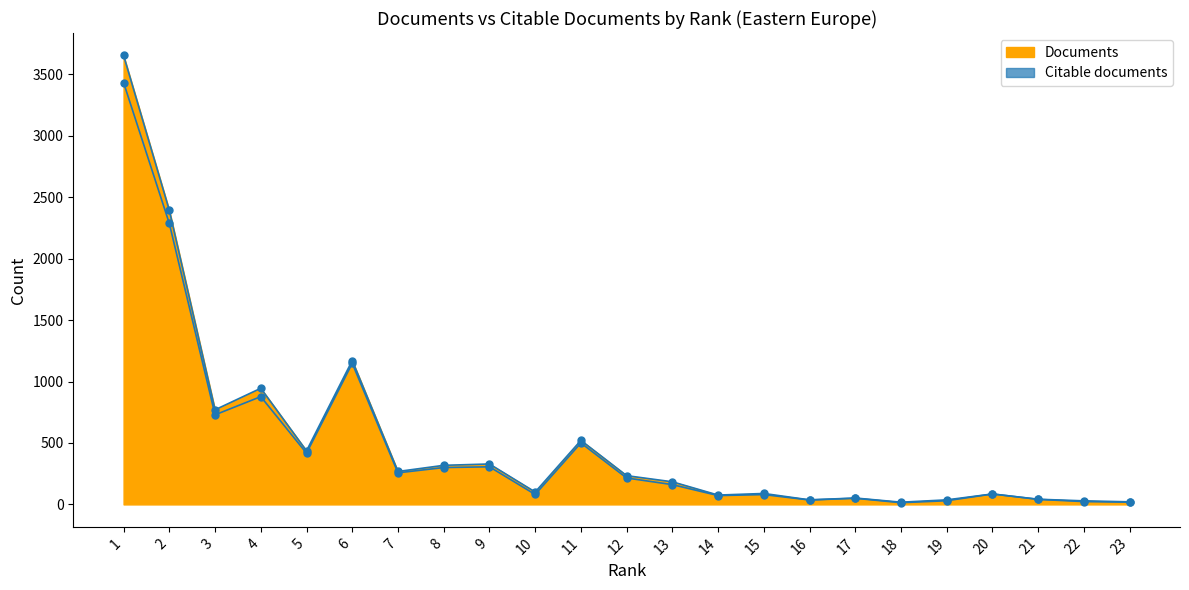

At which category does the data reach its first local peak?

4